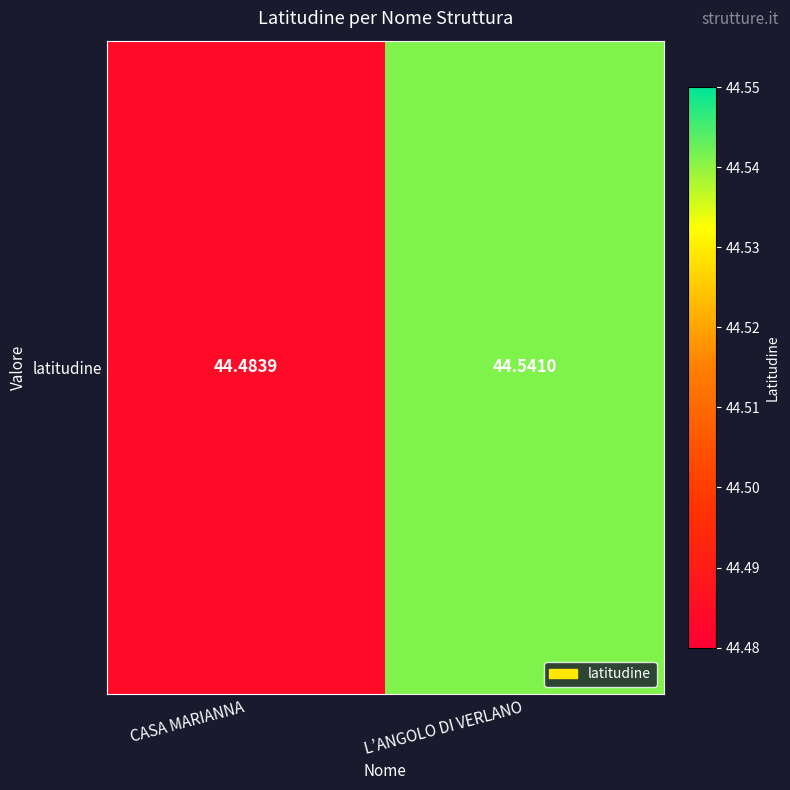

At which category does the chart reach its minimum across all series?

CASA MARIANNA